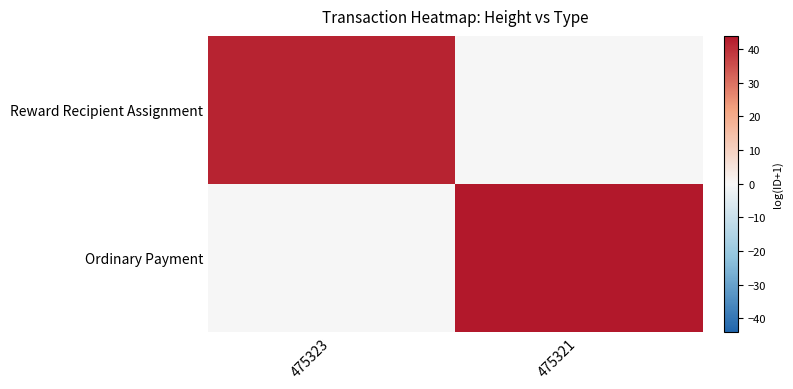

Which label corresponds to the largest value in the chart?

475321